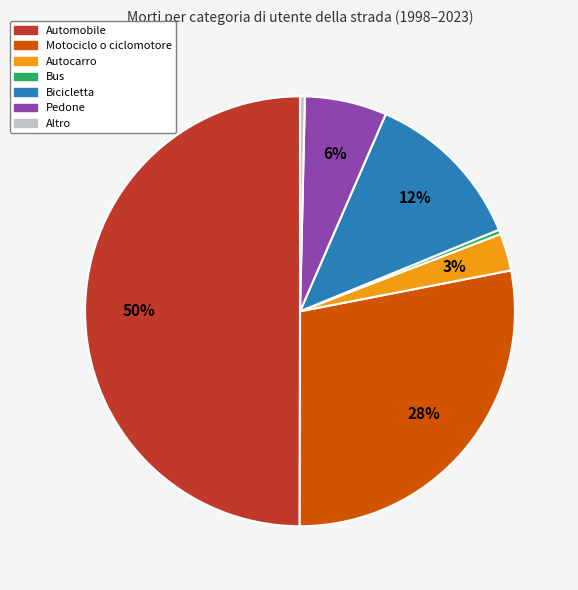

To the nearest percent, what portion does Motociclo o ciclomotore represent?

28%